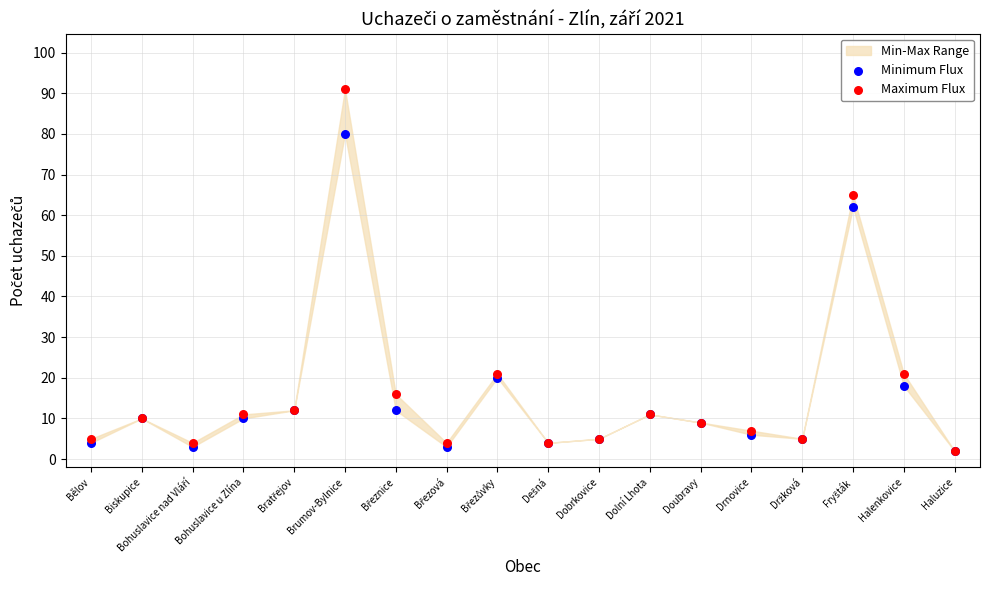

Which series contains the highest Y value?

Maximum Flux